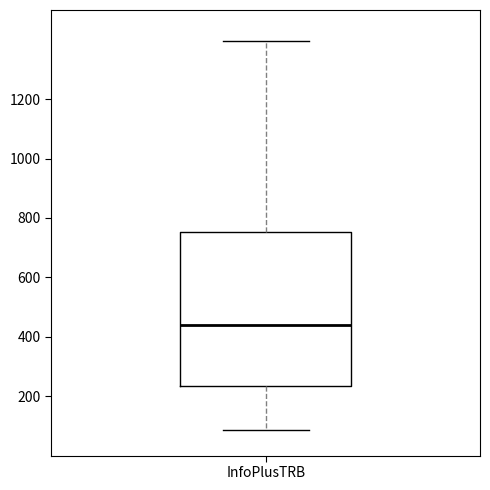

Read this box plot against the y-axis: the position of the median line, the range covered by the box, and the ends of both whiskers. The values are not printed on the chart, so give them approximately, as read against the axis.

median 440, box 240 to 760, whiskers 80 to 1400